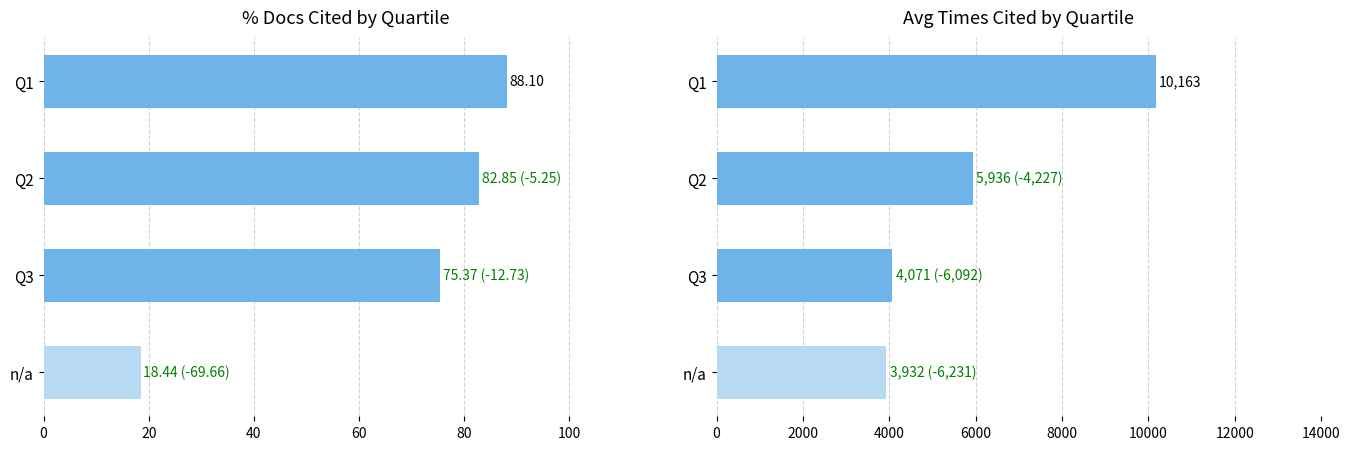

Which series changed the most between Q3 and n/a?

Avg Times Cited